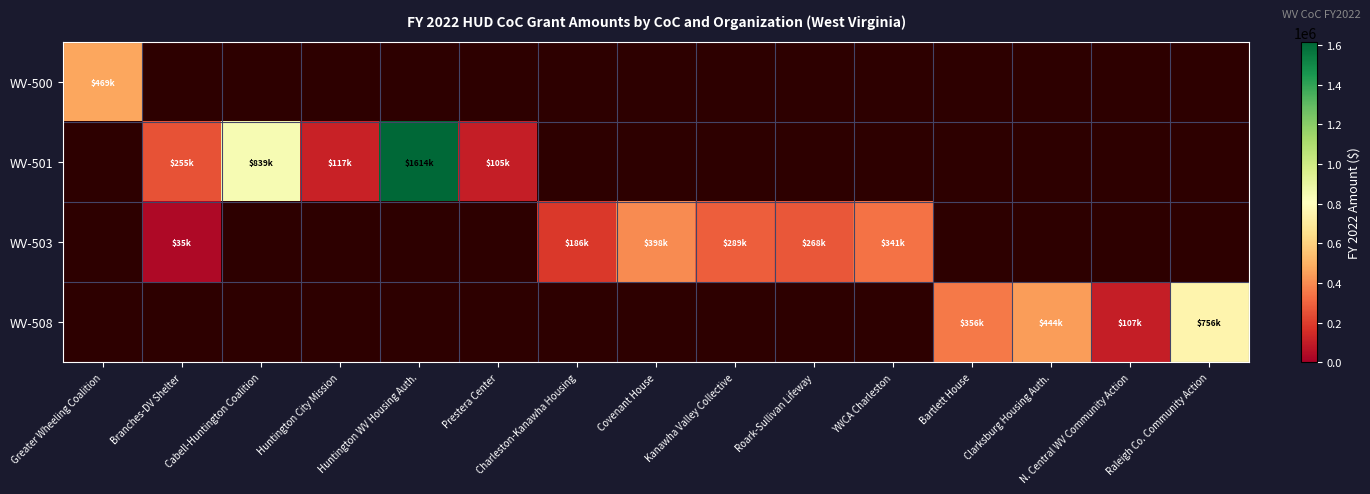

How many categories are shown in the chart?

15